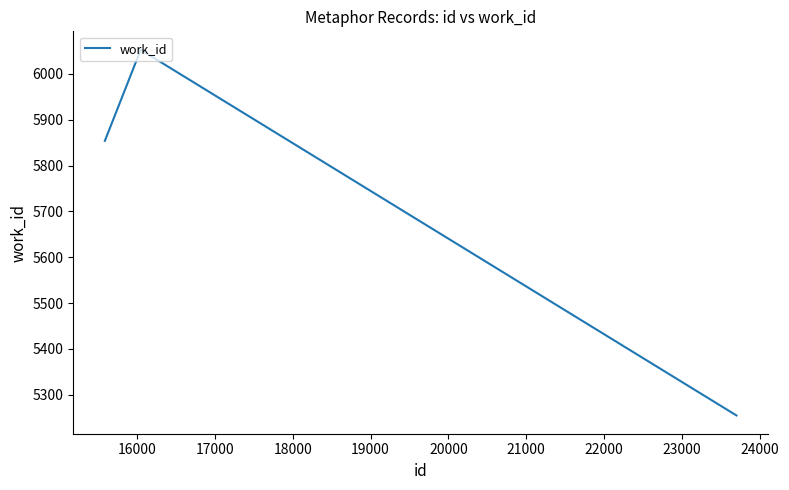

How many interior local peaks (higher than both neighbors) does the data have?

1